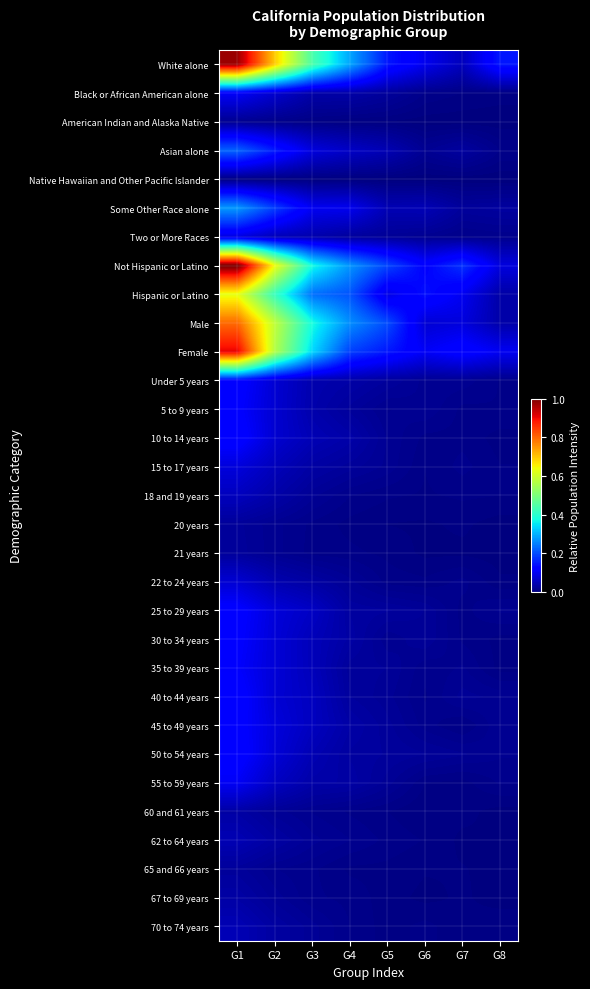

How many categories are shown in the chart?

8